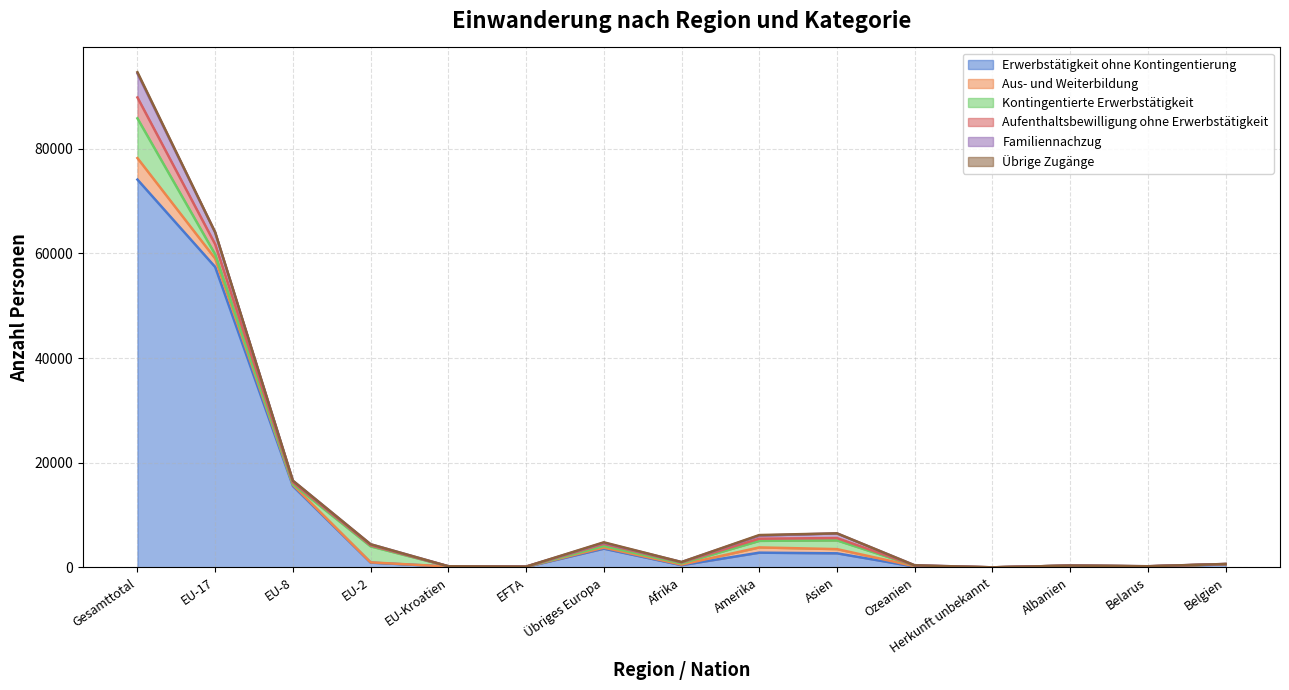

Where is the first local maximum for Erwerbstätigkeit ohne Kontingentierung?

Übriges Europa